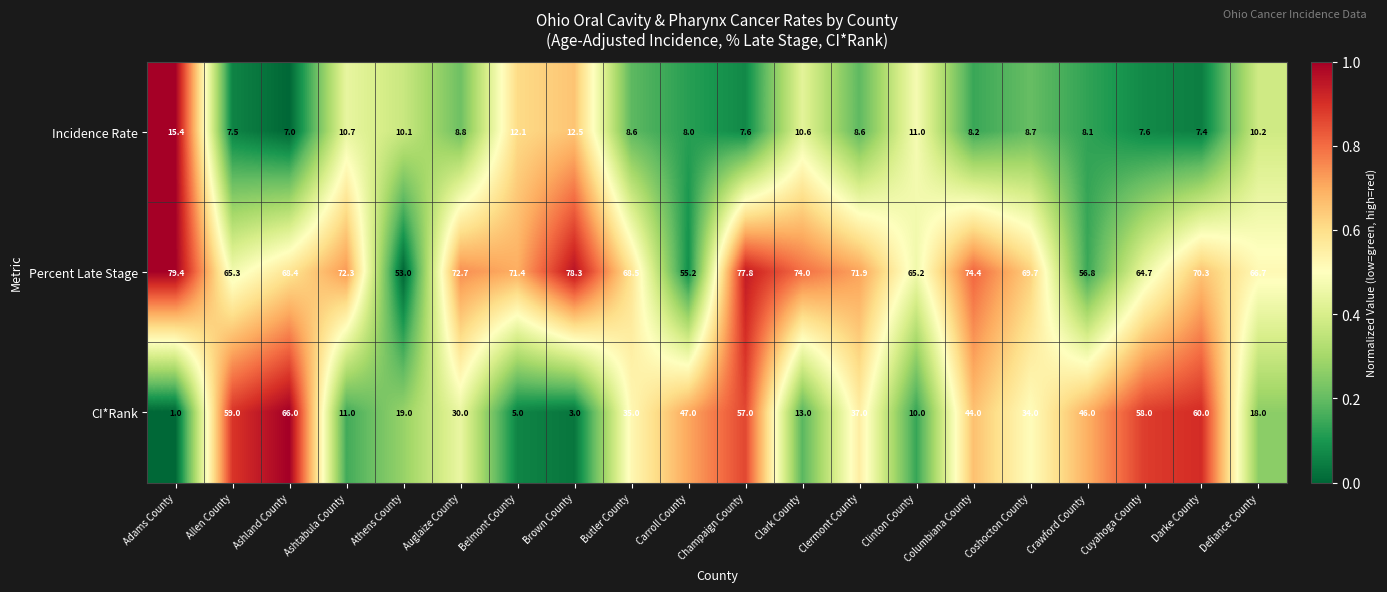

What is the difference between the highest and lowest values at Ashtabula County?

61.6